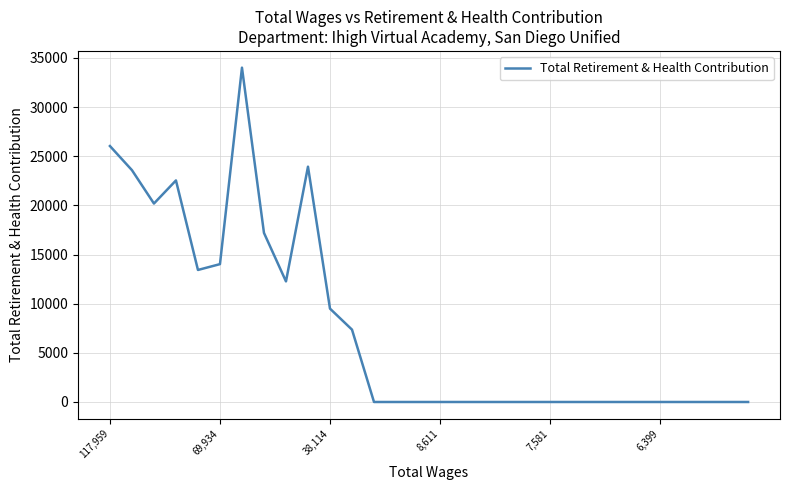

What is the greatest value displayed?

34011